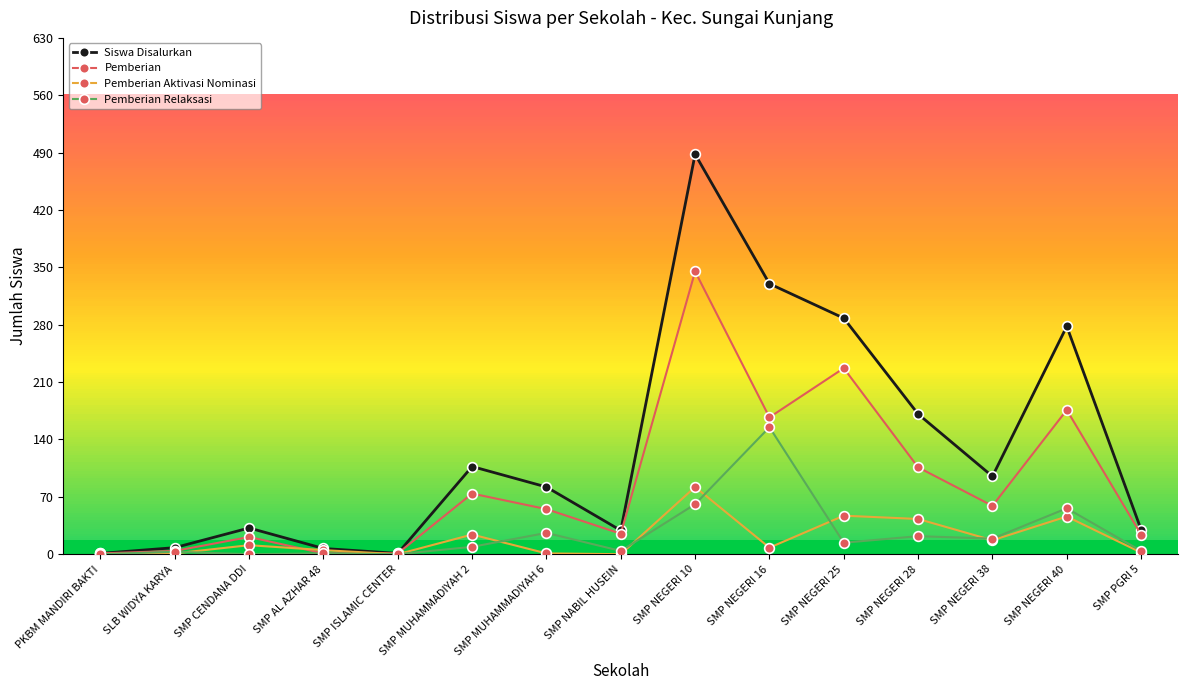

How many values in the Pemberian Relaksasi series are below 9?

7